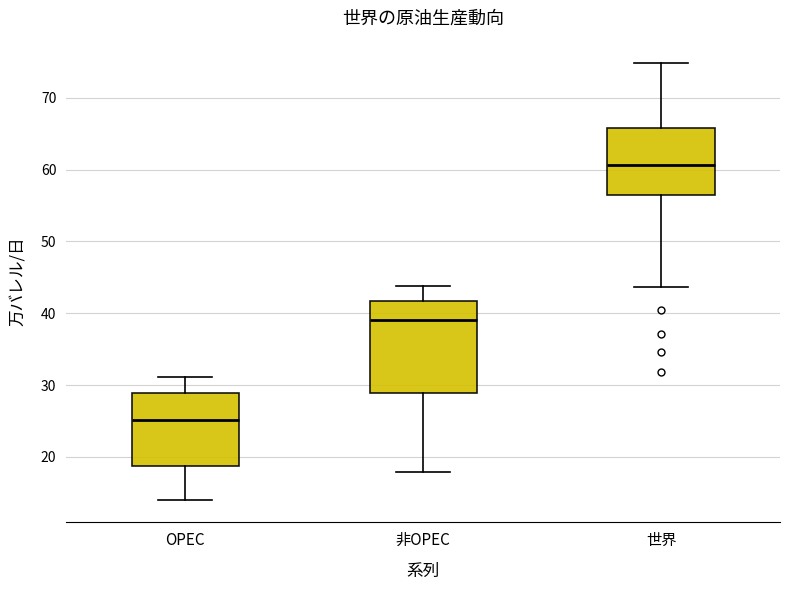

Which box has the highest median line?

世界